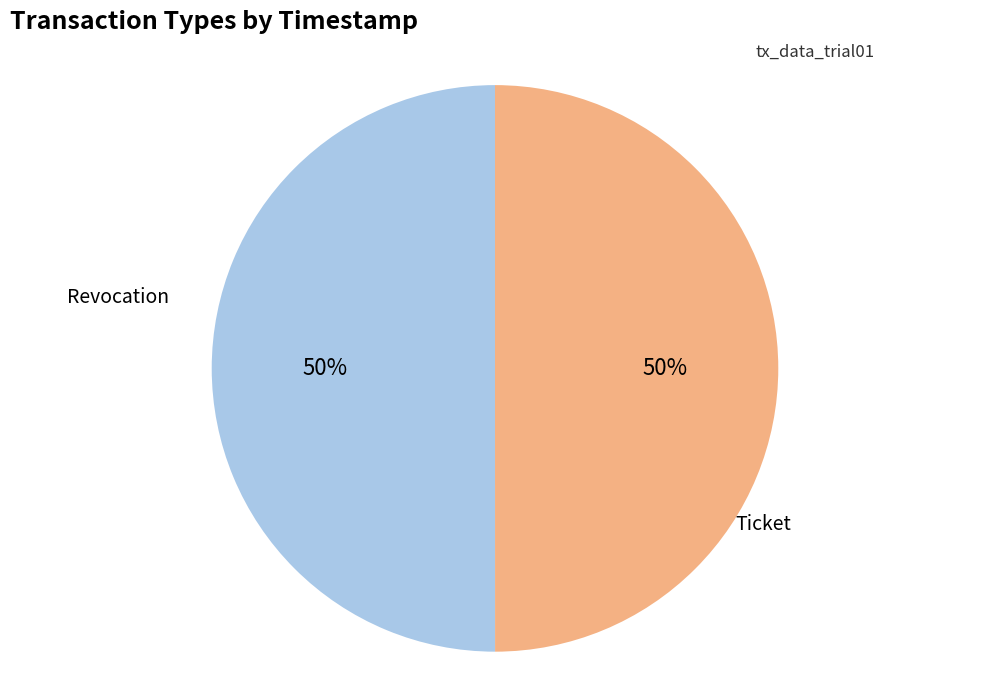

To the nearest percent, what portion does Revocation represent?

50%